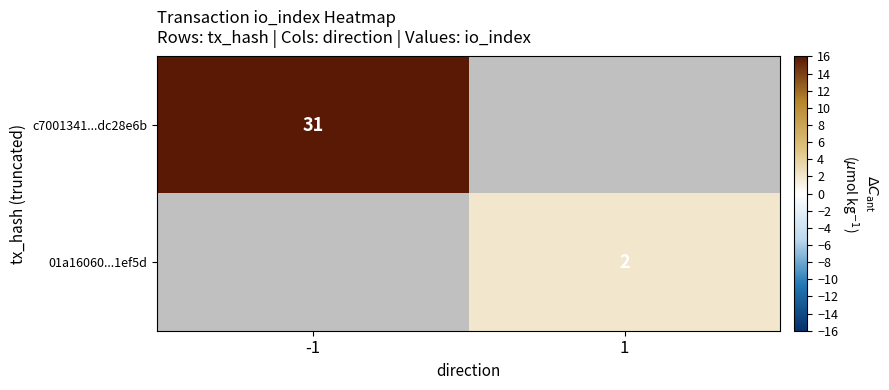

The value of 01a16060...1ef5d at 1 is 1. True or false?

False